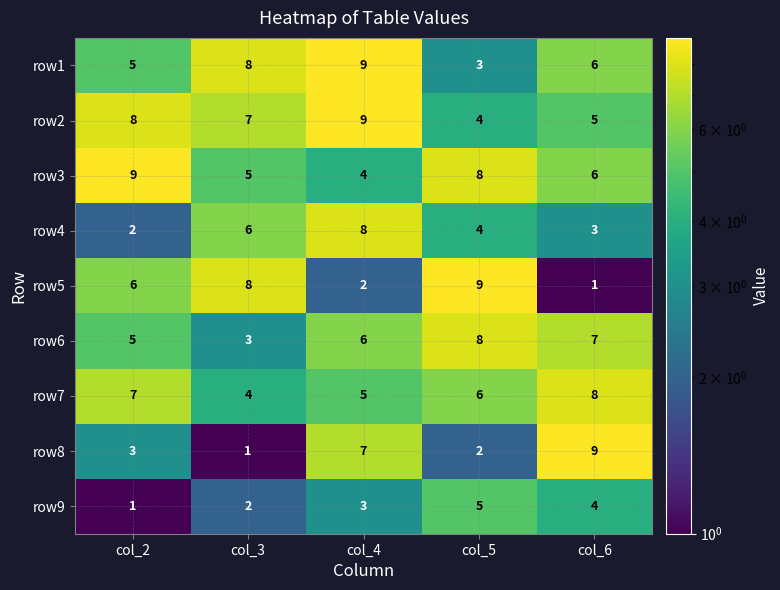

What is the sum of all row1 values?

31